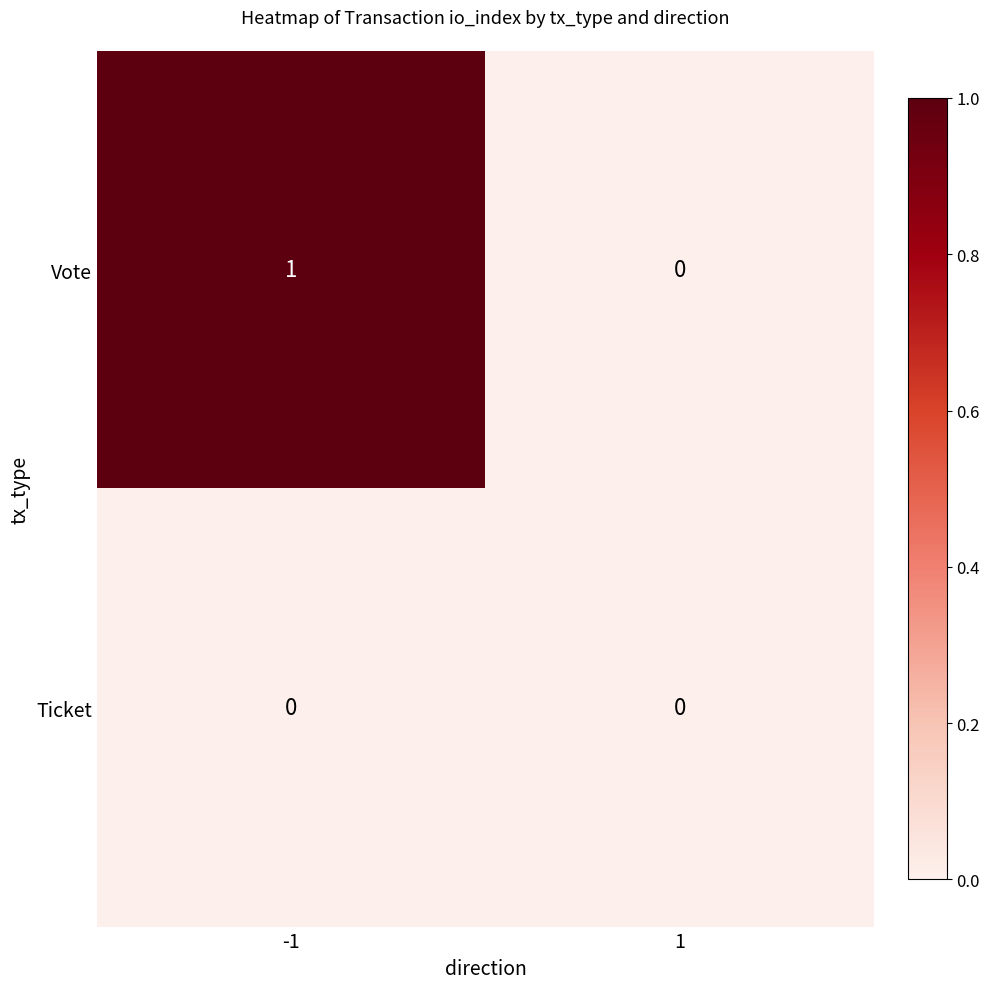

Is the value of Vote at -1 greater than the value of Ticket at -1?

Yes